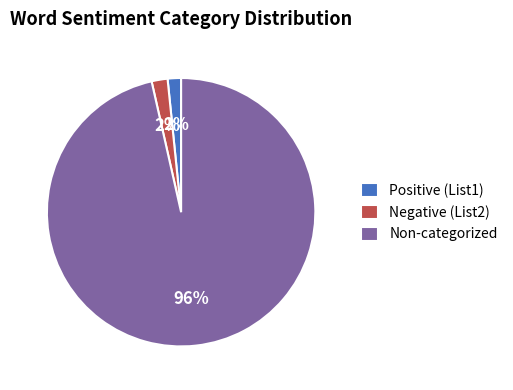

To the nearest percent, what is the average slice percentage?

33%